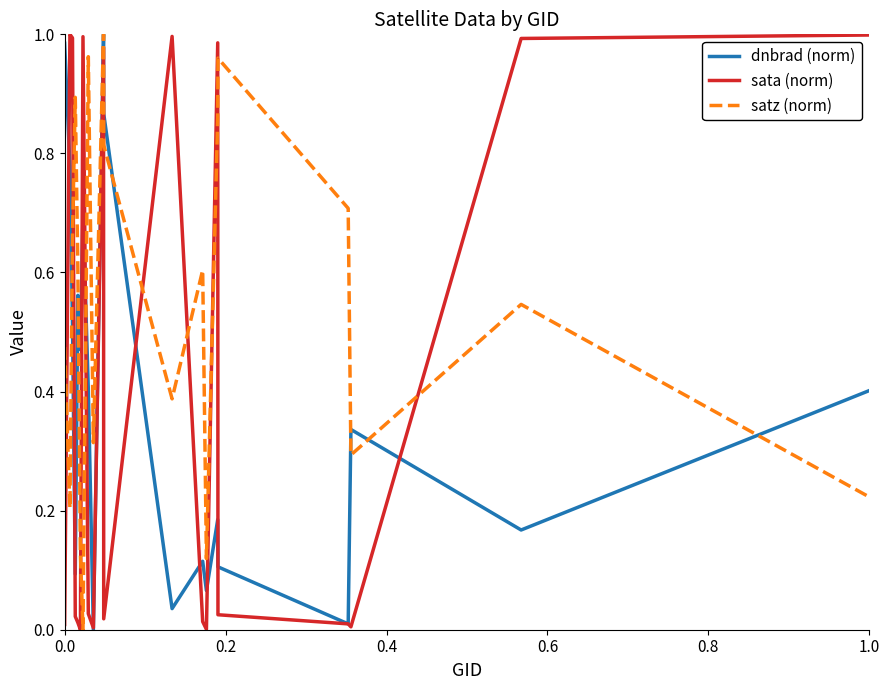

Which series has the largest total across all categories?

satz (norm)